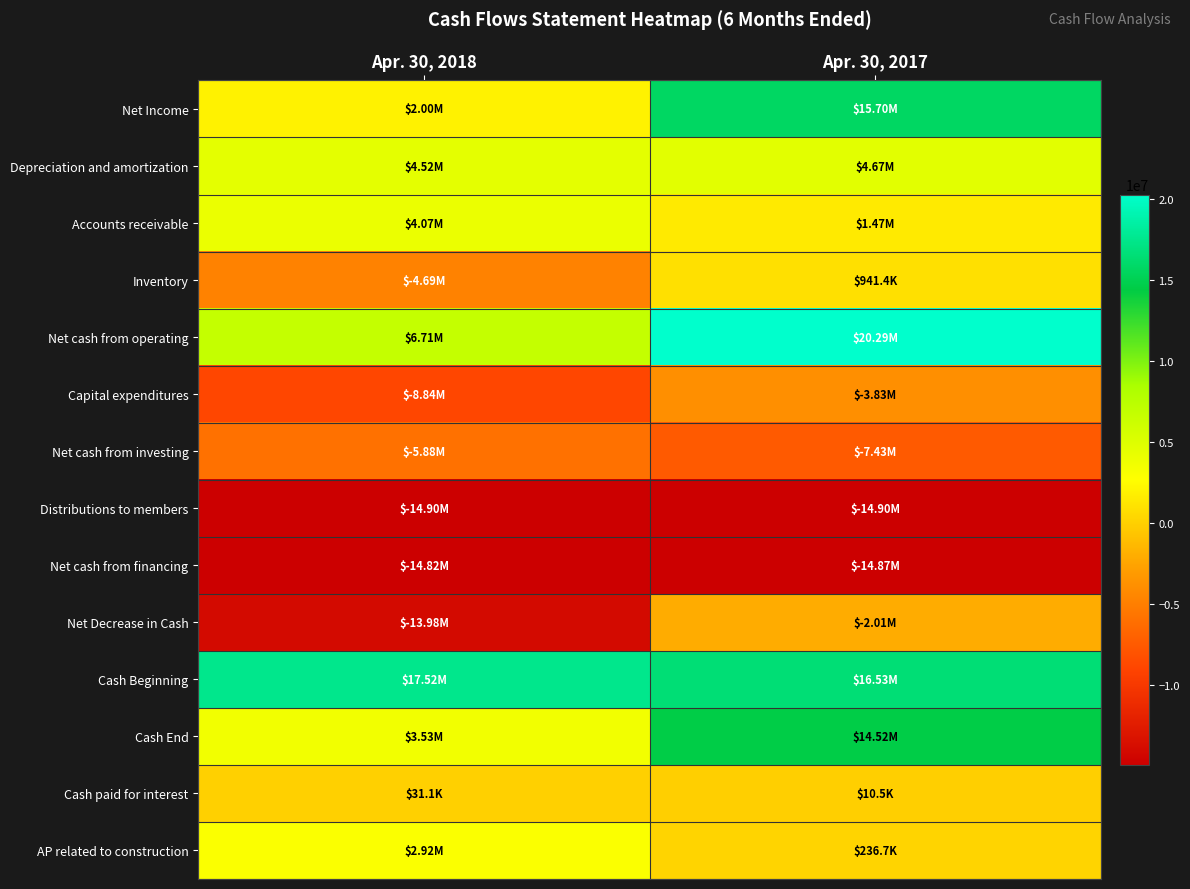

Reading right to left, what are all the values shown in this chart?

Net Income: Apr. 30, 2017=15702252	Apr. 30, 2018=2003707
Depreciation and amortization: Apr. 30, 2017=4666189	Apr. 30, 2018=4522195
Accounts receivable: Apr. 30, 2017=1469806	Apr. 30, 2018=4065315
Inventory: Apr. 30, 2017=941378	Apr. 30, 2018=-4685035
Net cash from operating: Apr. 30, 2017=20291338	Apr. 30, 2018=6713409
Capital expenditures: Apr. 30, 2017=-3830328	Apr. 30, 2018=-8843930
Net cash from investing: Apr. 30, 2017=-7431576	Apr. 30, 2018=-5878575
Distributions to members: Apr. 30, 2017=-14904750	Apr. 30, 2018=-14904750
Net cash from financing: Apr. 30, 2017=-14874082	Apr. 30, 2018=-14819085
Net Decrease in Cash: Apr. 30, 2017=-2014320	Apr. 30, 2018=-13984251
Cash Beginning: Apr. 30, 2017=16532190	Apr. 30, 2018=17518187
Cash End: Apr. 30, 2017=14517870	Apr. 30, 2018=3533936
Cash paid for interest: Apr. 30, 2017=10484	Apr. 30, 2018=31104
AP related to construction: Apr. 30, 2017=236743	Apr. 30, 2018=2918261